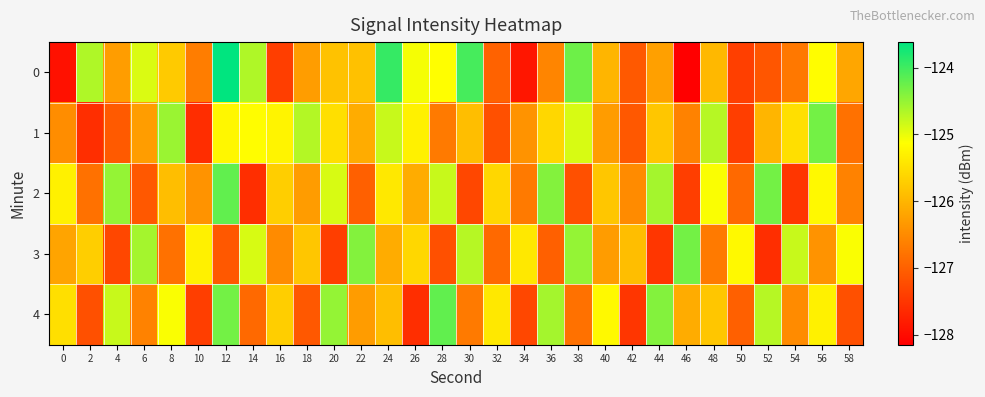

Reading left to right, extract all data points from this chart.

0: 0=-127.9	2=-124.7	4=-126.3	6=-124.9	8=-125.8	10=-126.7	12=-123.6	14=-124.7	16=-127.4	18=-126.3	20=-125.8	22=-125.9	24=-123.9	26=-125.1	28=-125.1	30=-124.0	32=-127.0	34=-127.9	36=-126.6	38=-124.3	40=-126.0	42=-127.1	44=-126.3	46=-128.2	48=-126.0	50=-127.4	52=-127.1	54=-126.7	56=-125.2	58=-126.2
1: 0=-126.5	2=-127.6	4=-127.1	6=-126.3	8=-124.5	10=-127.6	12=-125.2	14=-125.1	16=-125.3	18=-124.7	20=-125.5	22=-126.1	24=-124.8	26=-125.3	28=-126.7	30=-125.9	32=-127.2	34=-126.4	36=-125.6	38=-124.9	40=-126.3	42=-127.1	44=-125.8	46=-126.6	48=-124.7	50=-127.4	52=-126.0	54=-125.5	56=-124.3	58=-126.8
2: 0=-125.3	2=-126.8	4=-124.5	6=-127.1	8=-125.9	10=-126.4	12=-124.2	14=-127.6	16=-125.7	18=-126.3	20=-124.9	22=-127.0	24=-125.4	26=-126.1	28=-124.8	30=-127.3	32=-125.6	34=-126.7	36=-124.4	38=-127.2	40=-125.8	42=-126.5	44=-124.6	46=-127.4	48=-125.1	50=-126.9	52=-124.3	54=-127.5	56=-125.2	58=-126.6
3: 0=-126.2	2=-125.7	4=-127.3	6=-124.6	8=-126.8	10=-125.3	12=-127.1	14=-124.9	16=-126.5	18=-125.8	20=-127.4	22=-124.4	24=-126.1	26=-125.6	28=-127.2	30=-124.7	32=-126.9	34=-125.4	36=-127.0	38=-124.5	40=-126.3	42=-125.9	44=-127.5	46=-124.3	48=-126.7	50=-125.2	52=-127.6	54=-124.8	56=-126.4	58=-125.1
4: 0=-125.5	2=-127.2	4=-124.8	6=-126.6	8=-125.1	10=-127.4	12=-124.3	14=-126.9	16=-125.7	18=-127.1	20=-124.5	22=-126.3	24=-125.9	26=-127.6	28=-124.2	30=-126.7	32=-125.4	34=-127.3	36=-124.6	38=-126.8	40=-125.2	42=-127.5	44=-124.4	46=-126.1	48=-125.8	50=-127.0	52=-124.7	54=-126.5	56=-125.3	58=-127.2